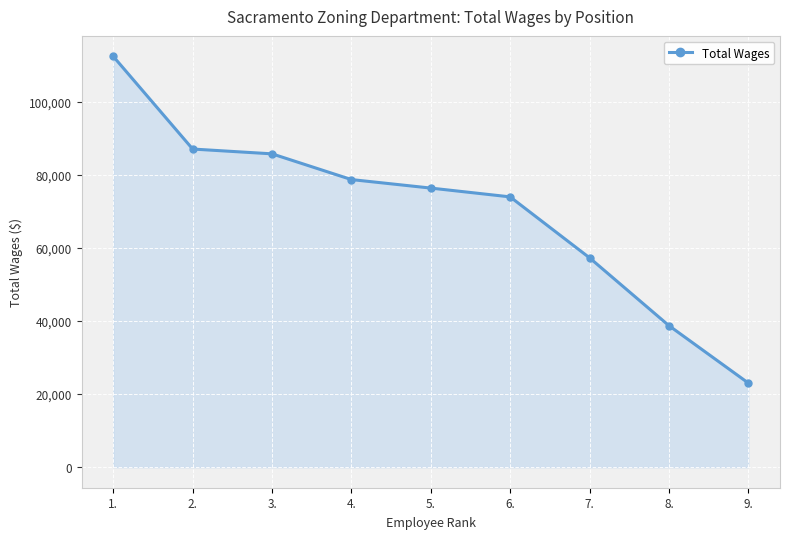

What is the sum of all values?

633551